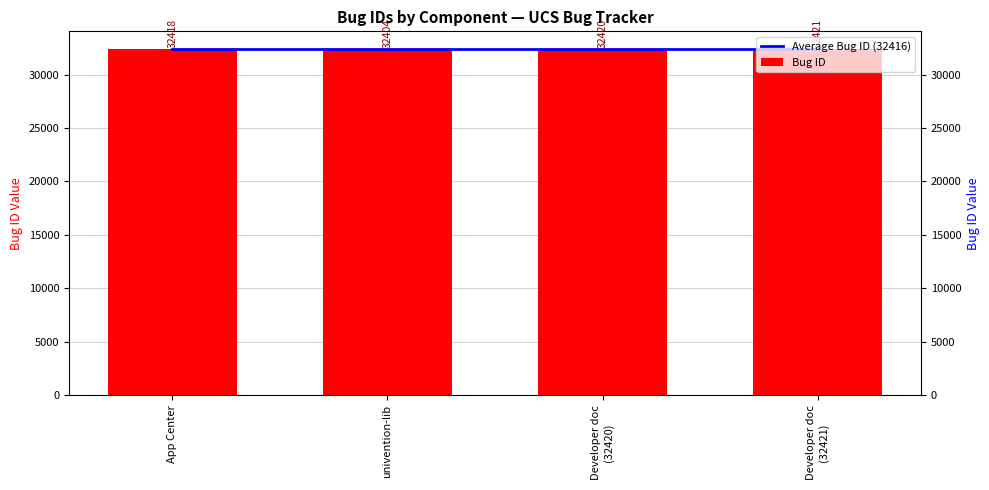

What is the difference between the Bug ID values at Developer doc
(32421) and univention-lib?

17.0